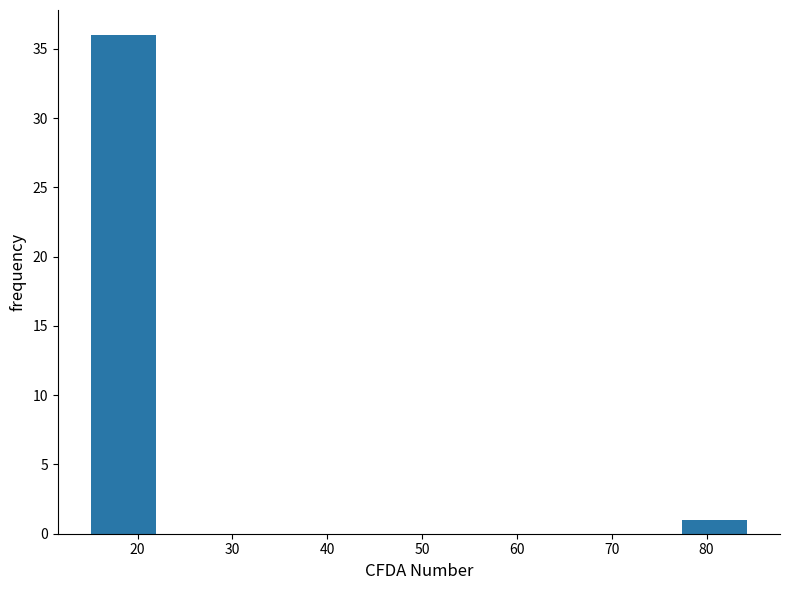

How tall is the bar that spans 15 to 22 on the x-axis? Neither the bar edges nor the heights are printed on the chart, so give them approximately, as read against the axes.

36